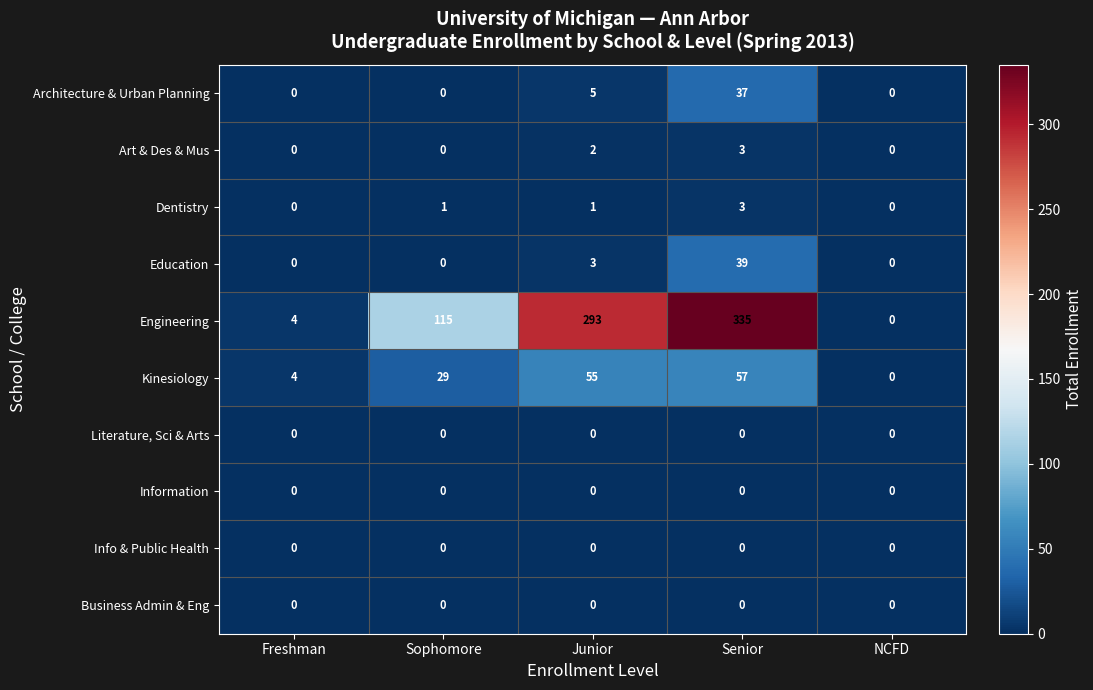

Which series has the widest spread of values?

Engineering